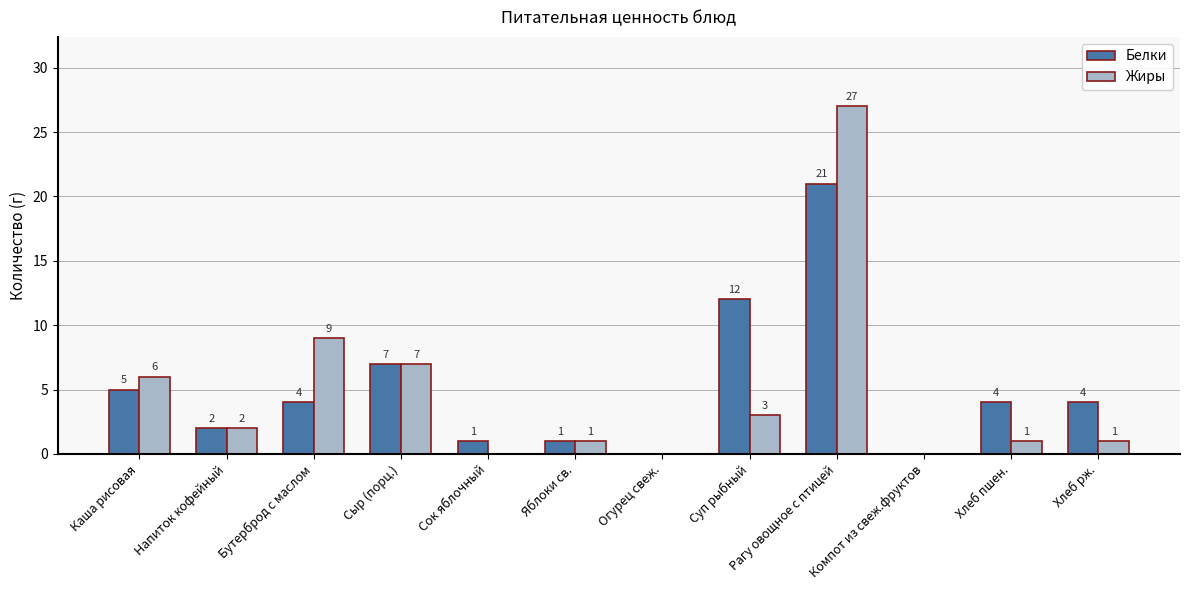

How many groups of bars are there?

12